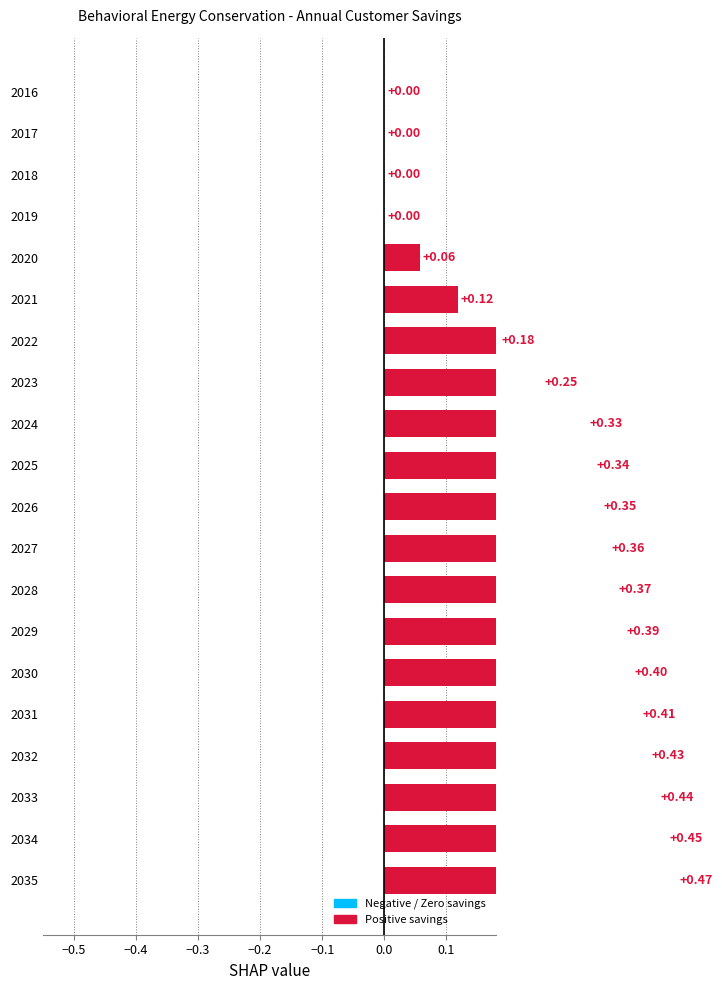

What is the difference between the maximum and minimum values?

0.5